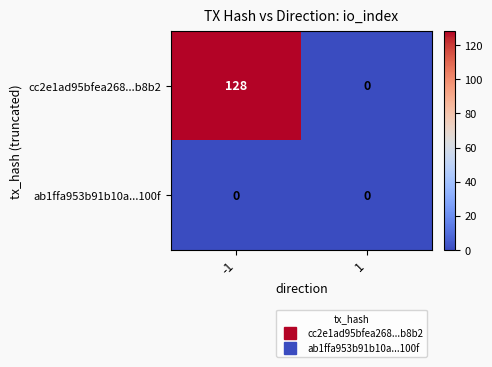

List the series in order of their peak value, highest first.

cc2e1ad95bfea268...b8b2, ab1ffa953b91b10a...100f